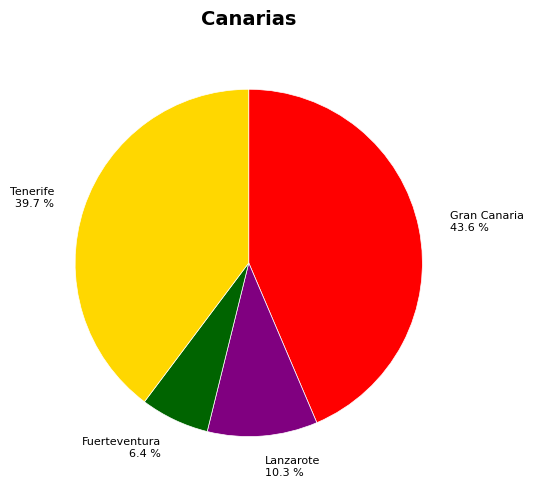

Rank the categories by value from lowest to highest.

Fuerteventura 6.4 %, Lanzarote 10.3 %, Tenerife 39.7 %, Gran Canaria 43.6 %